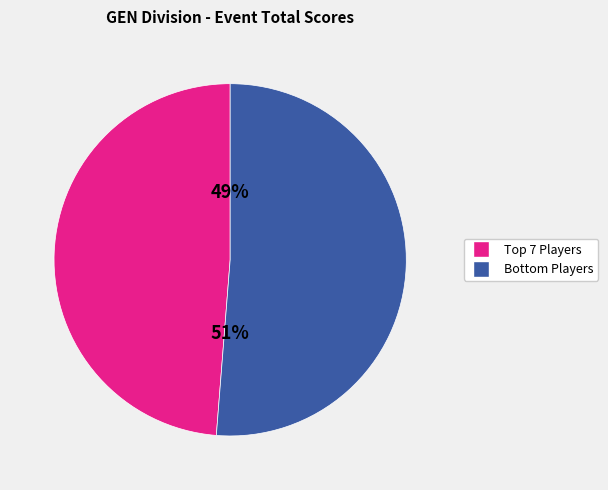

Is there any slice that represents more than half of the pie?

Yes